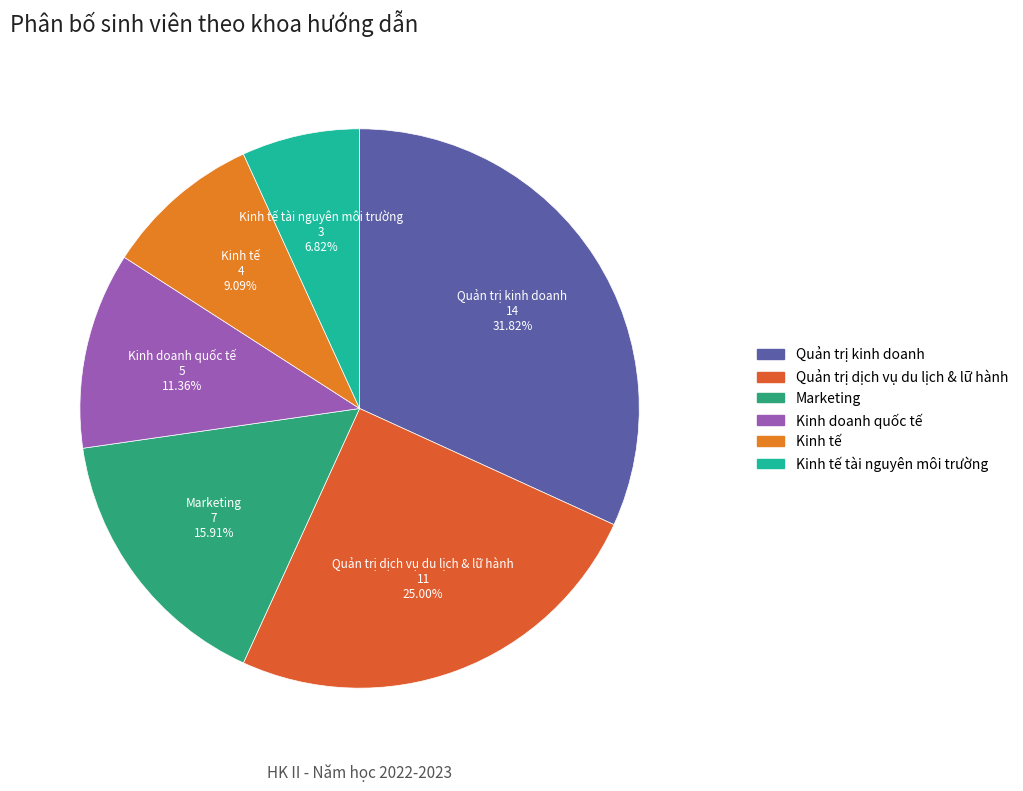

How many segments does this pie chart have?

6